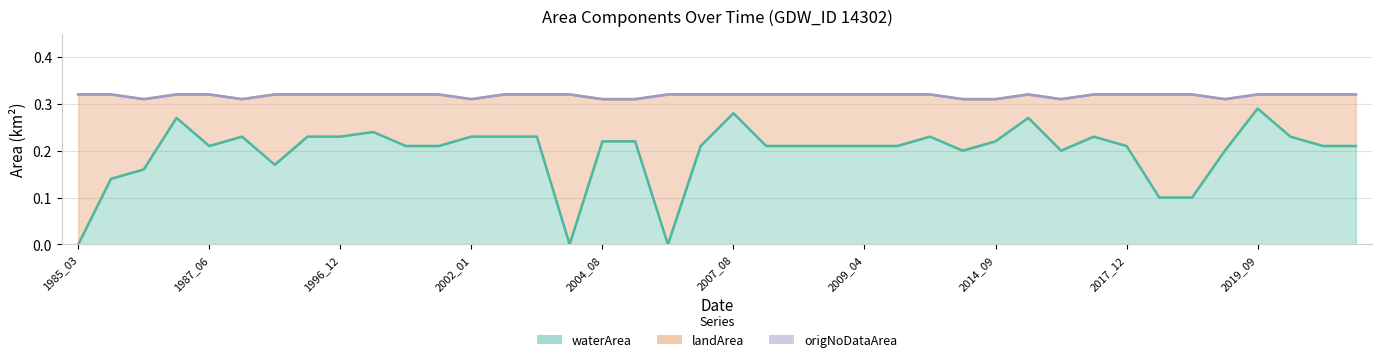

The value of landArea at 2019_12 is 0.1. True or false?

True